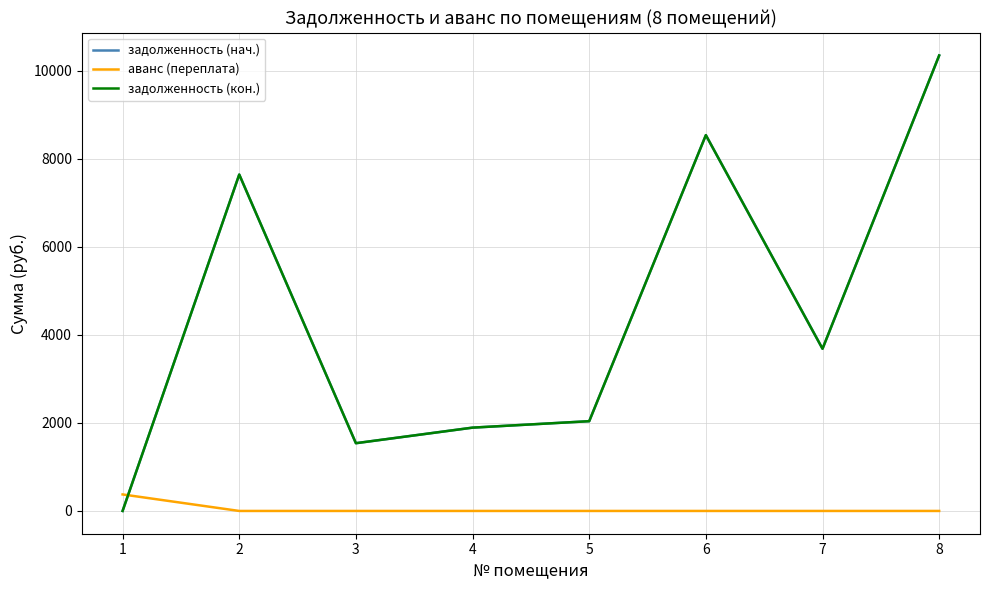

Where is the first local minimum for задолженность (нач.)?

3